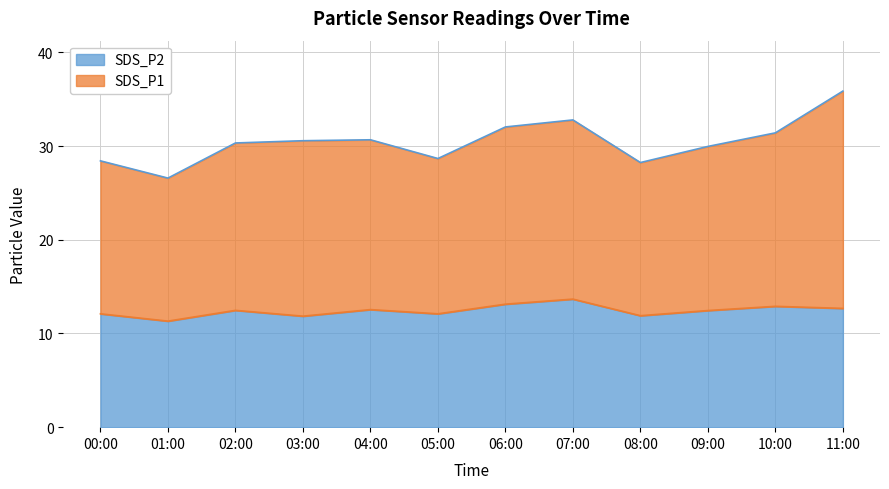

How many lines are shown in the chart?

2